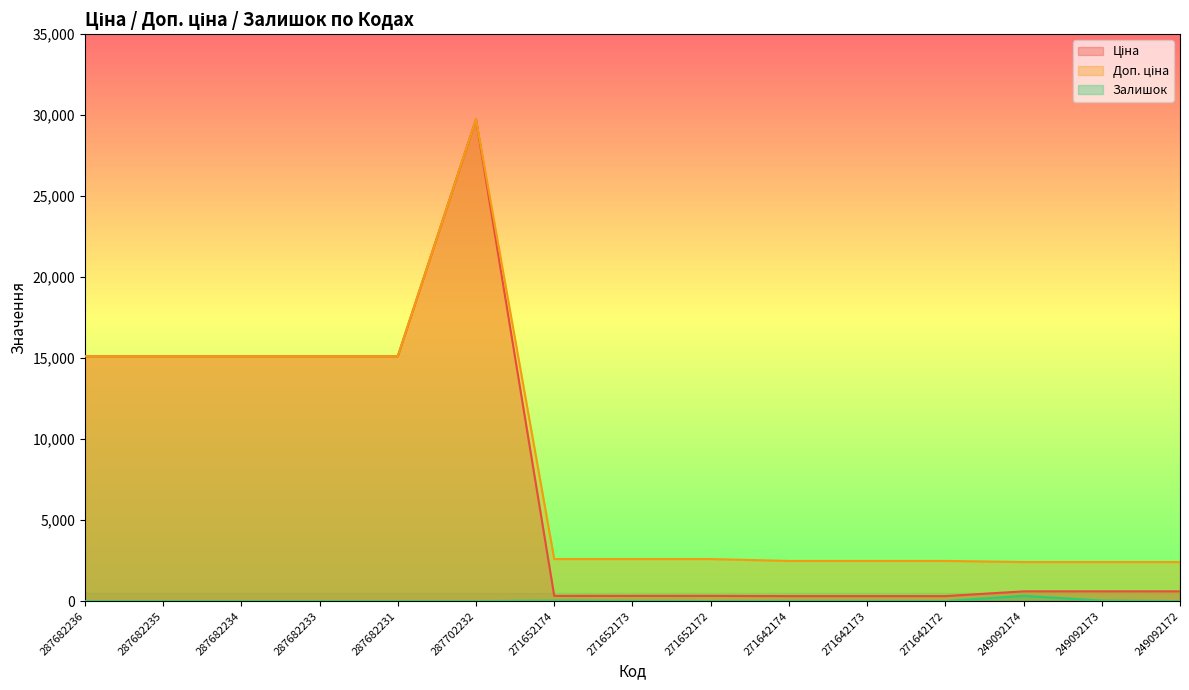

Which series has the largest total across all categories?

Доп. ціна